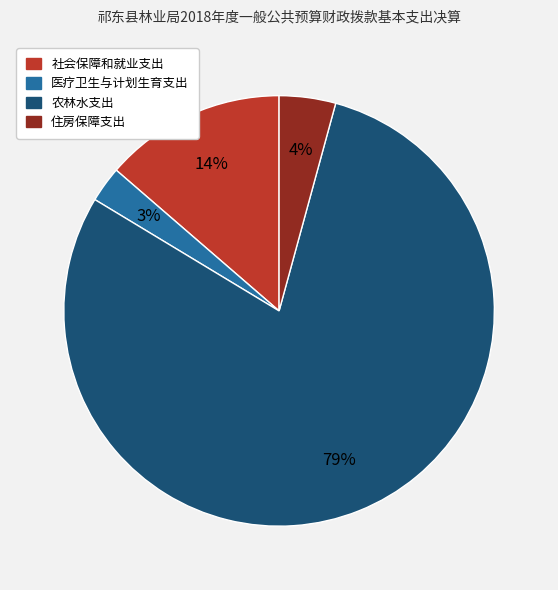

To the nearest percent, what percentage of the pie is 医疗卫生与计划生育支出?

3%